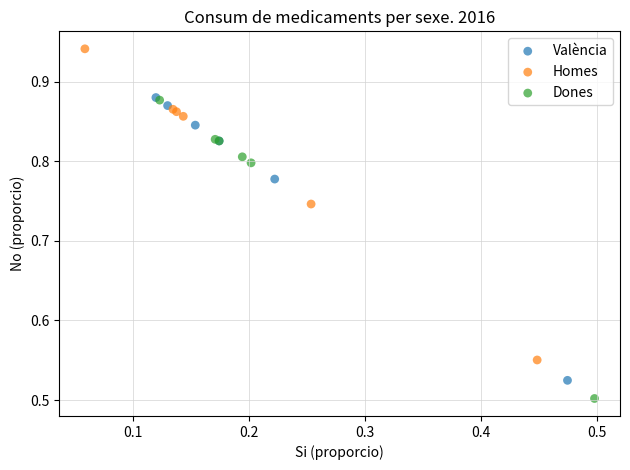

Which series contains the lowest Y value?

Dones